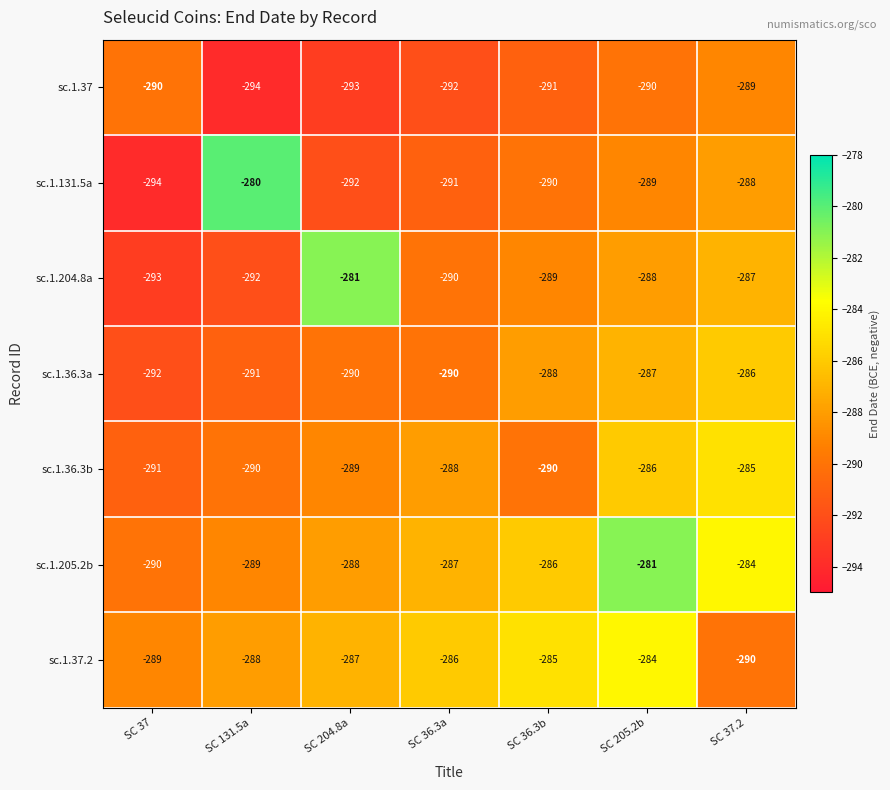

Rank the series at SC 204.8a from highest to lowest value.

sc.1.204.8a, sc.1.37.2, sc.1.205.2b, sc.1.36.3b, sc.1.36.3a, sc.1.131.5a, sc.1.37